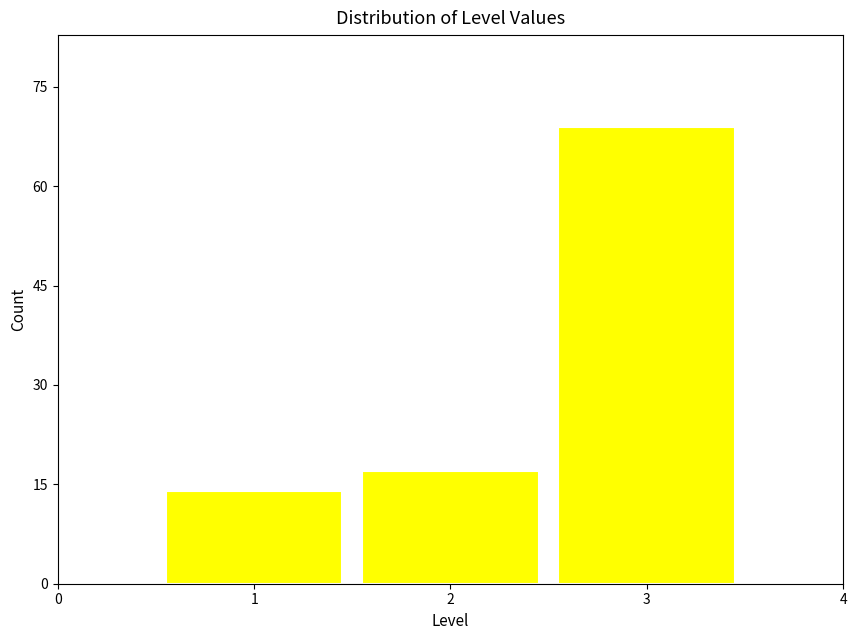

Reading right to left, transcribe all the data shown in this chart.

69	17	14